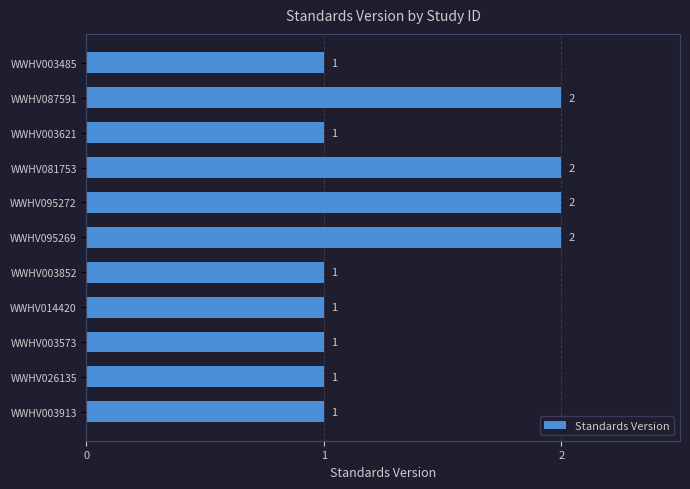

The value at WWHV026135 is 1. True or false?

True